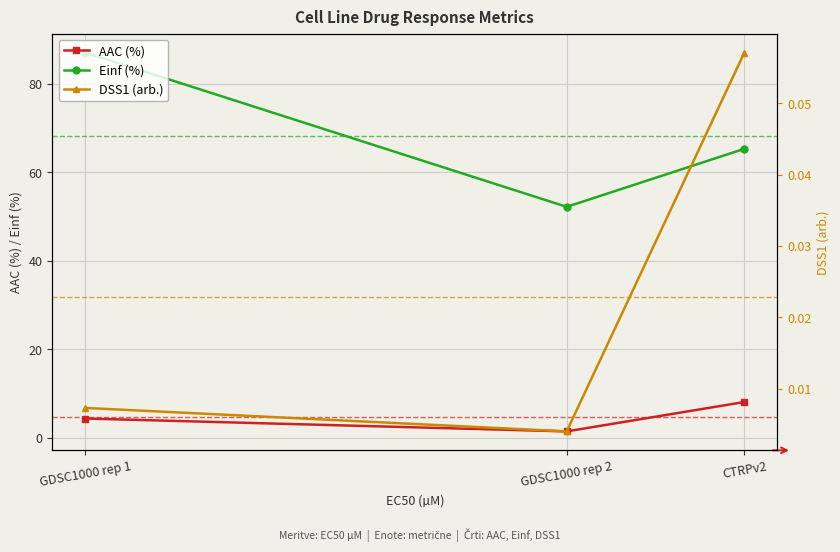

What is the value of the Einf (%) point at the 1st from the left?

87.1